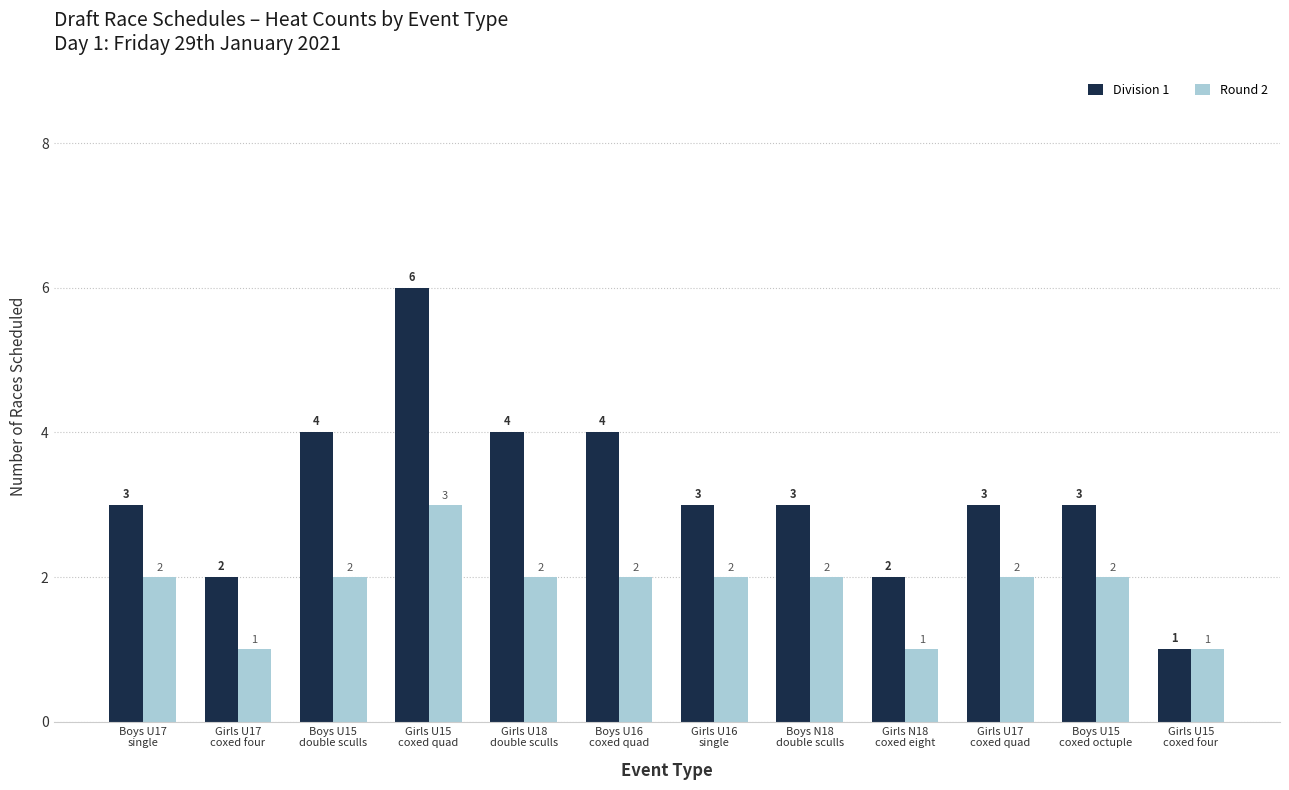

Which series has the largest range (max minus min)?

Division 1